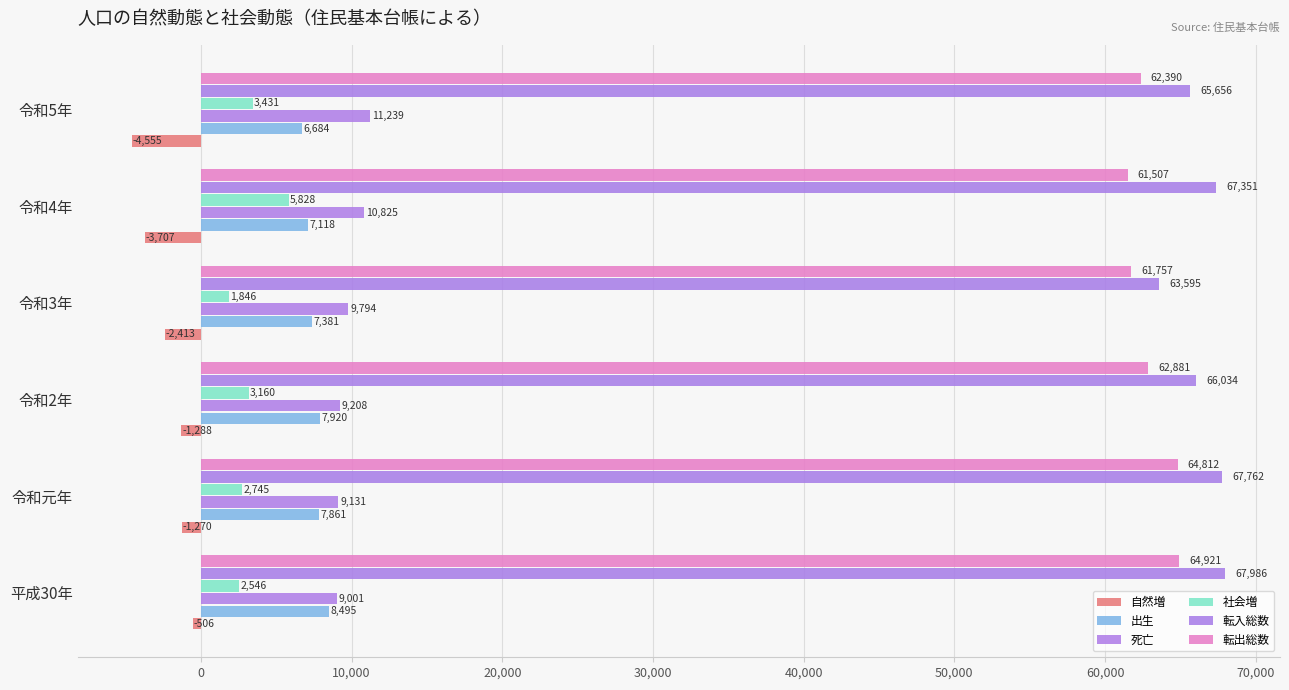

What is the minimum value shown in the chart?

-4555